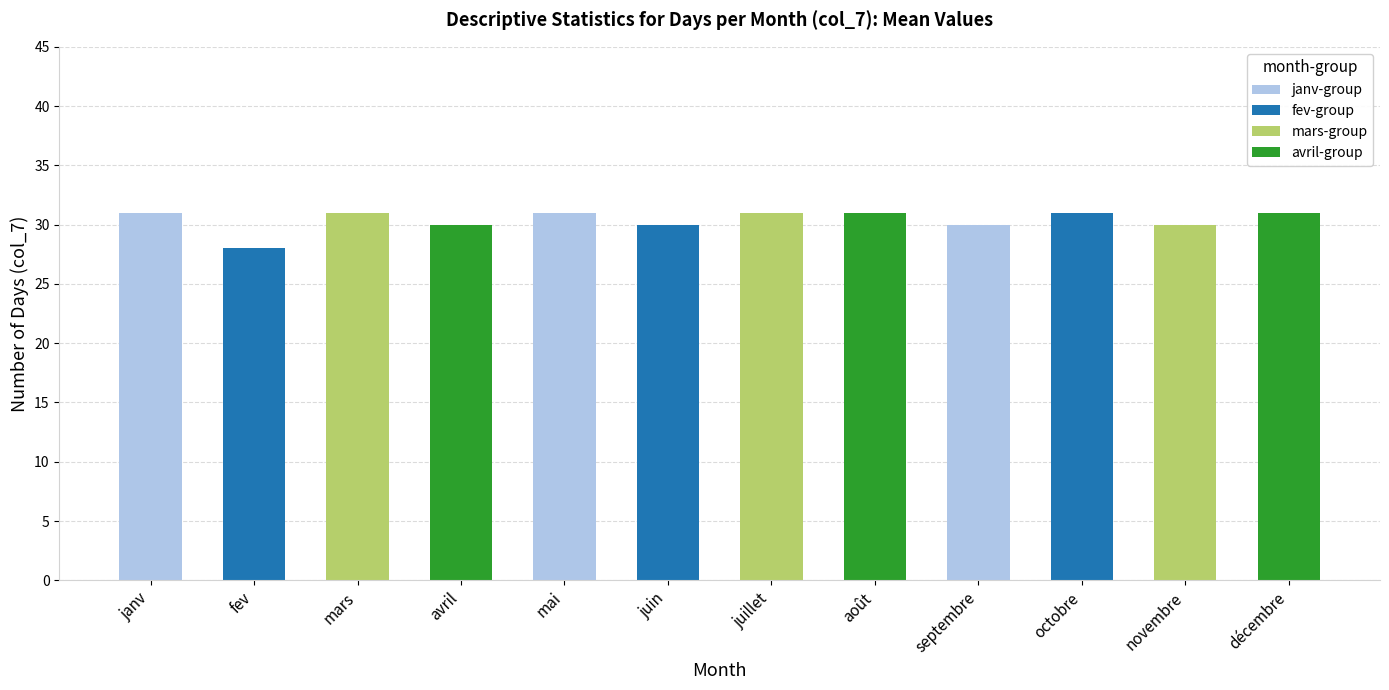

Read the value at août.

31